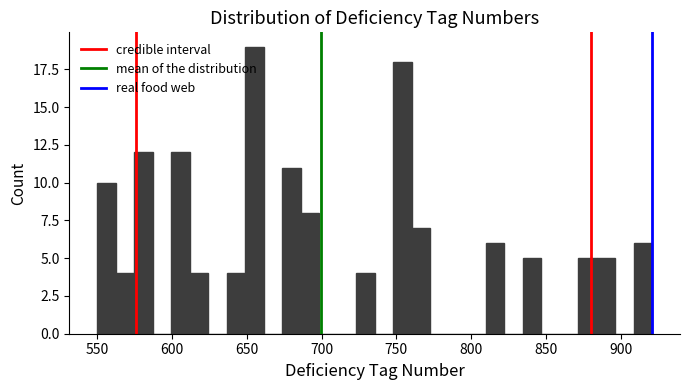

Around what value on the x-axis is the tallest bar? Give the approximate position of its centre, as read against the axis.

655